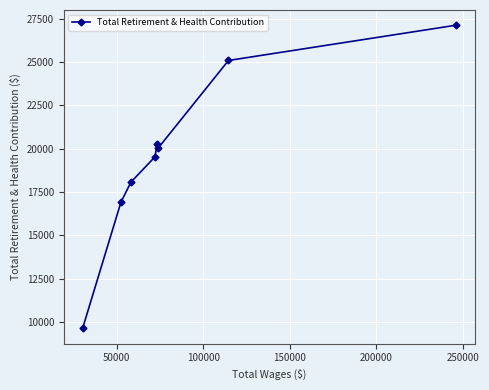

What is the smallest value displayed?

9629.0